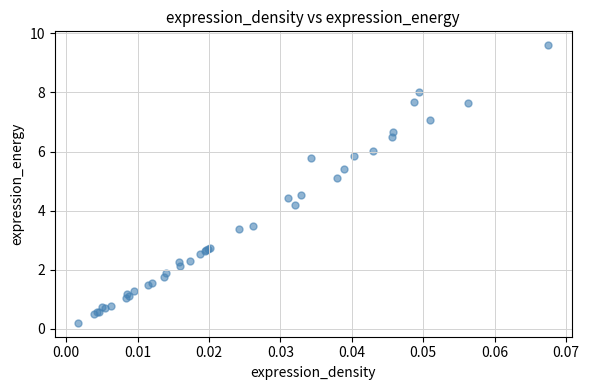

What Y value in the scatter plot is closest to 4?

4.2